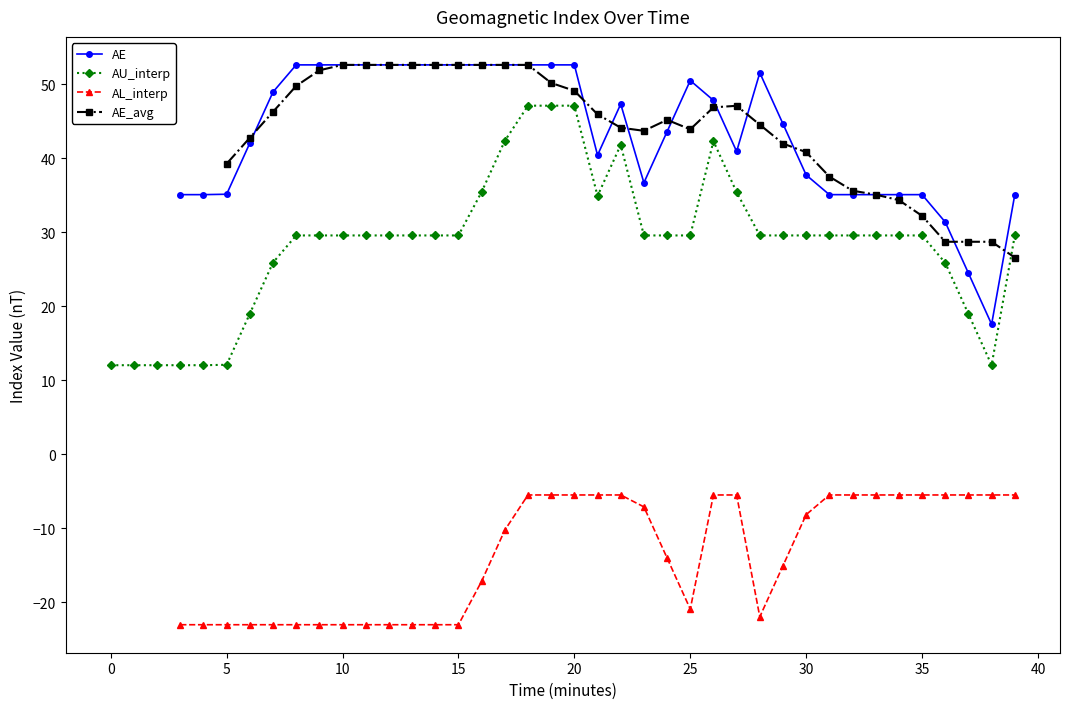

True or false: AL_interp and AU_interp cross at least once.

False